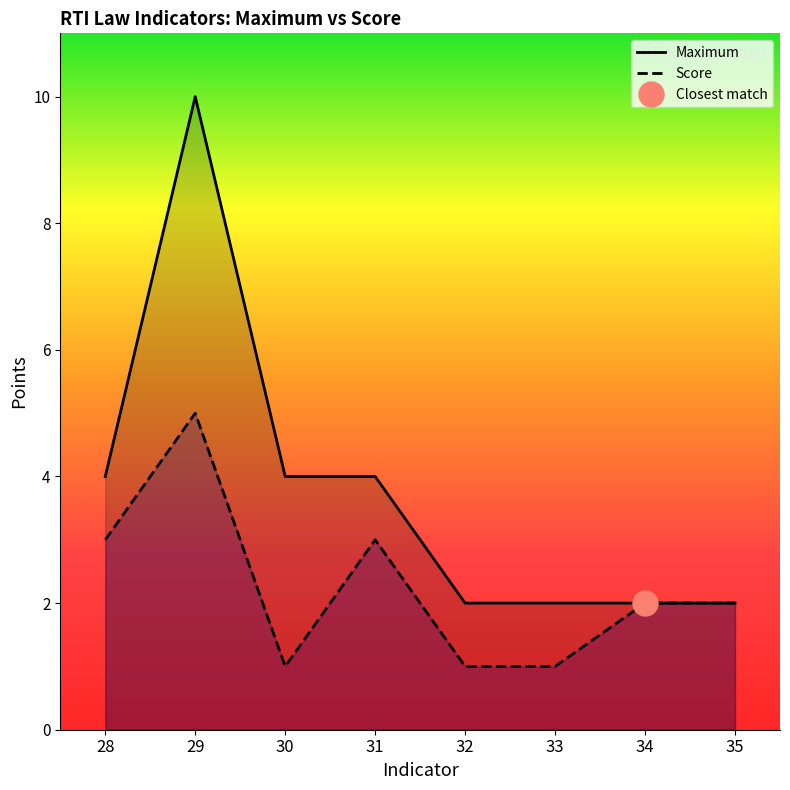

How many data points in Score are less than 2?

3